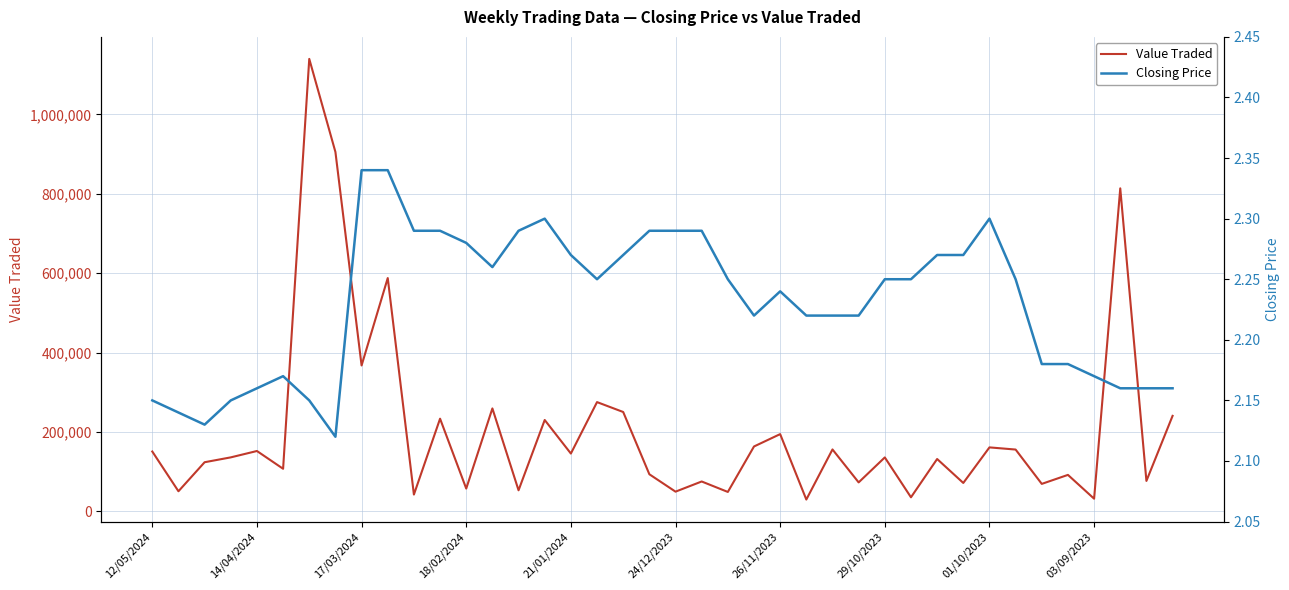

What position from the right is 13?

27